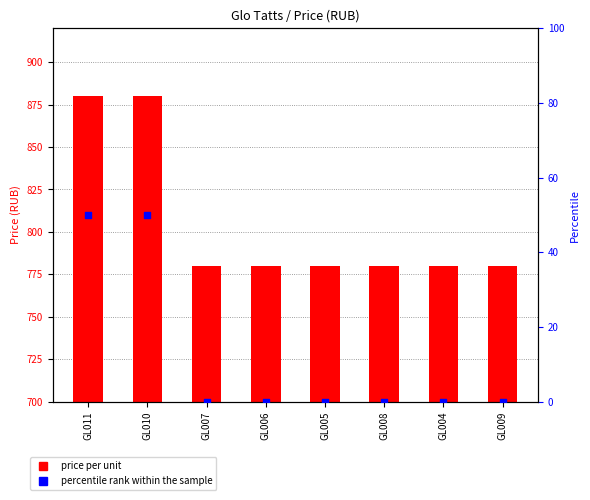

Which series has the largest Y range (max minus min)?

Price (RUB)